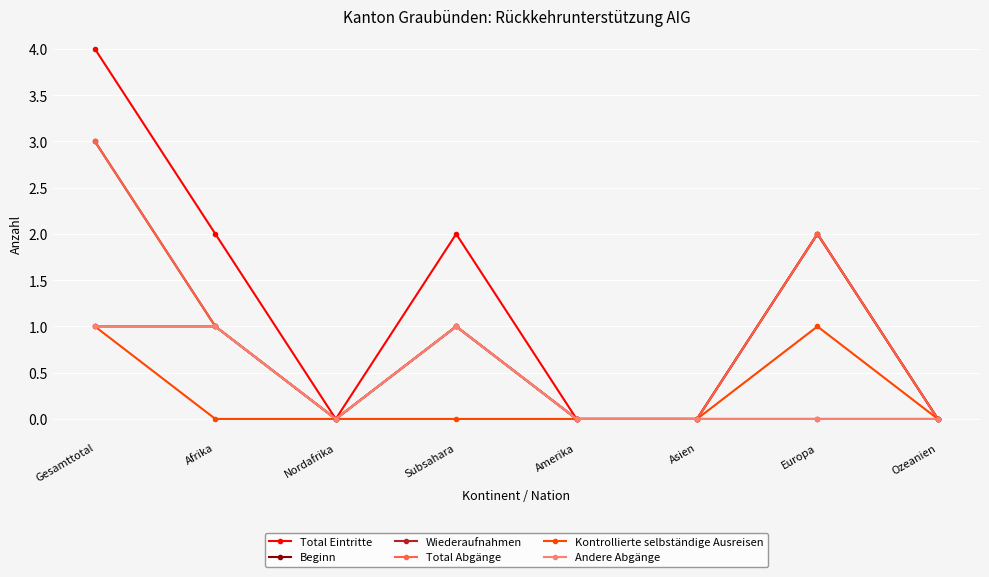

Does the chart have visible grid lines?

Yes